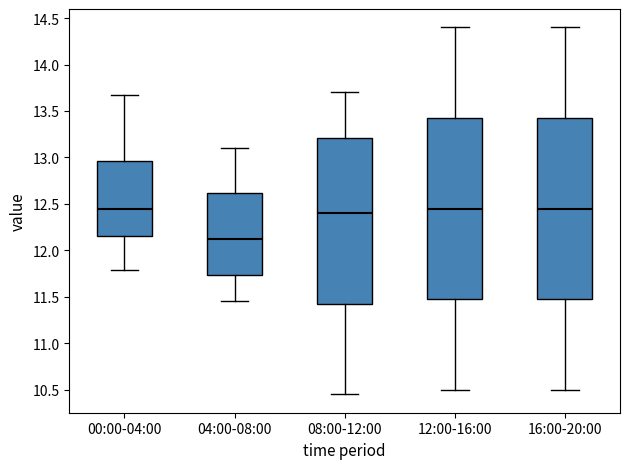

Which box has the lowest median line?

04:00-08:00